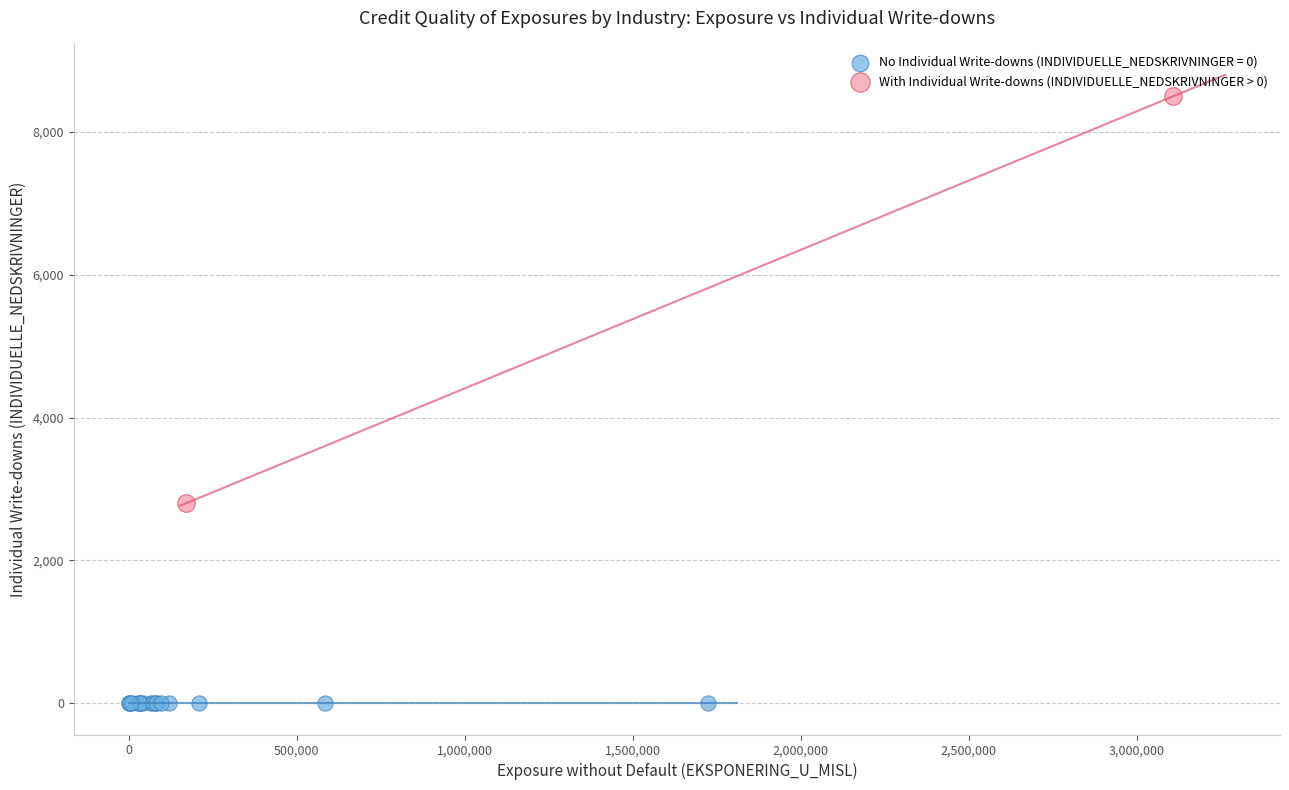

What are all the series names shown in the legend?

No Individual Write-downs (INDIVIDUELLE_NEDSKRIVNINGER = 0), With Individual Write-downs (INDIVIDUELLE_NEDSKRIVNINGER > 0)